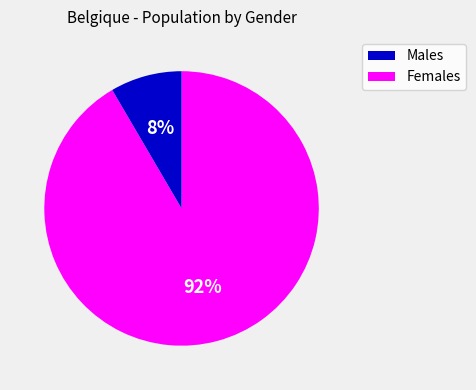

How many slices are in this pie chart?

2